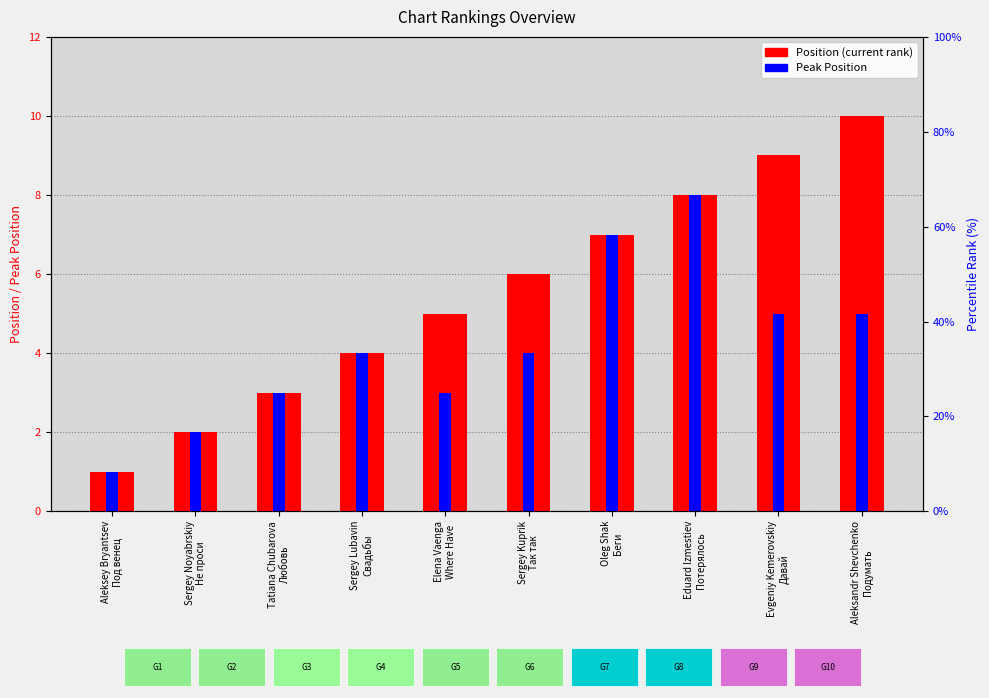

Rank the series by their average value, from lowest to highest.

Peak Position, Position